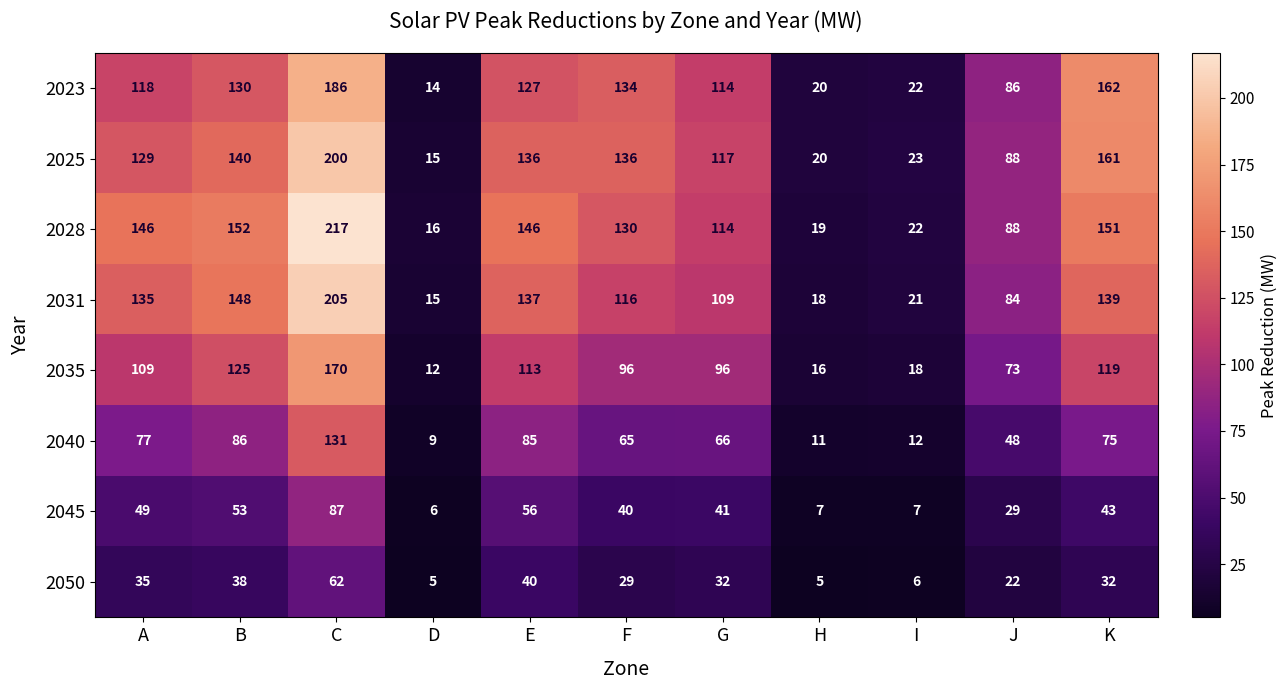

Read the 2031 value at K, to the nearest 5.

140